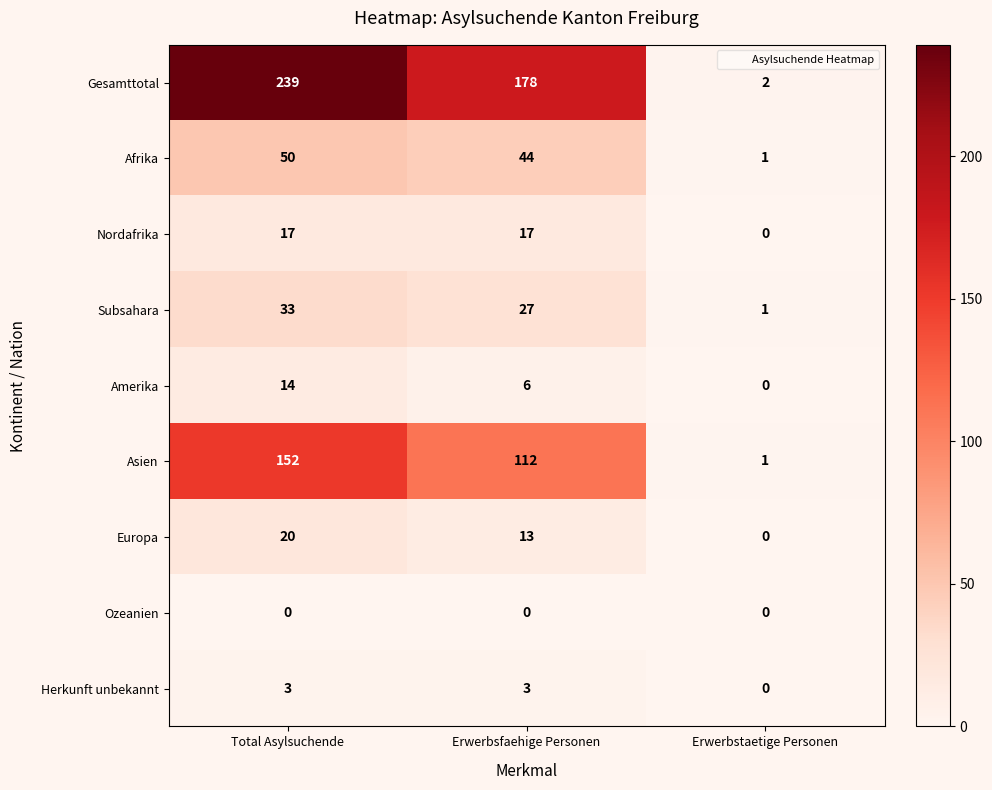

Where is Herkunft unbekannt nearest to the value 1?

Erwerbstaetige Personen